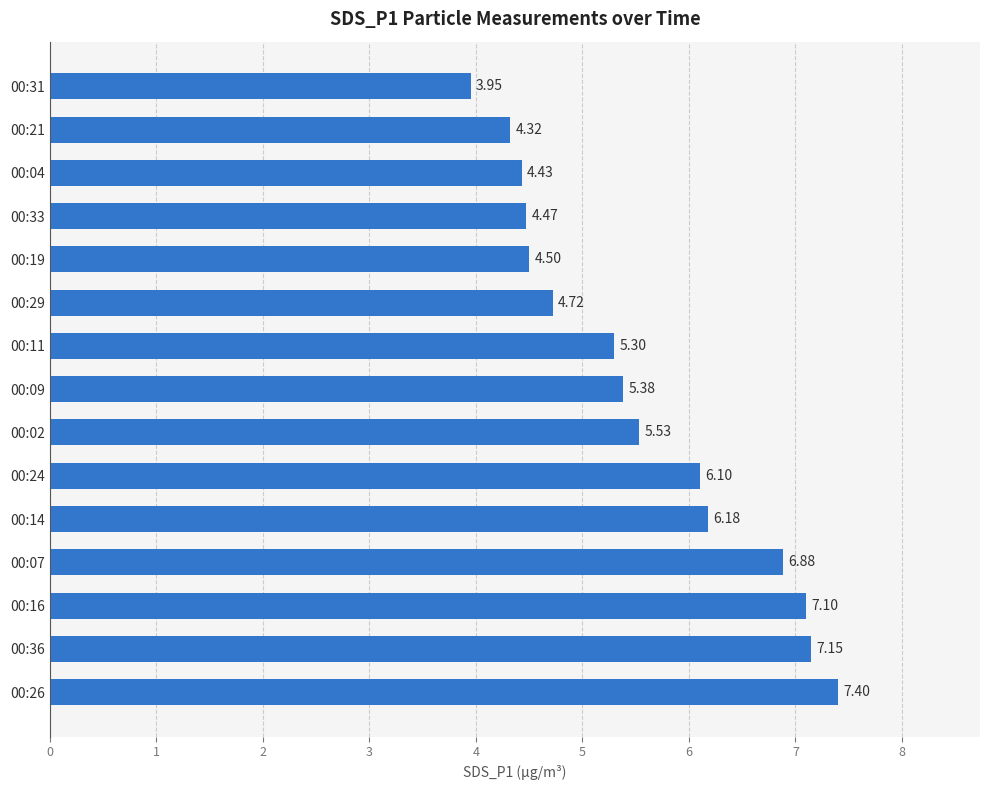

What is the ratio of the value at 00:21 to the value at 00:07?

0.6